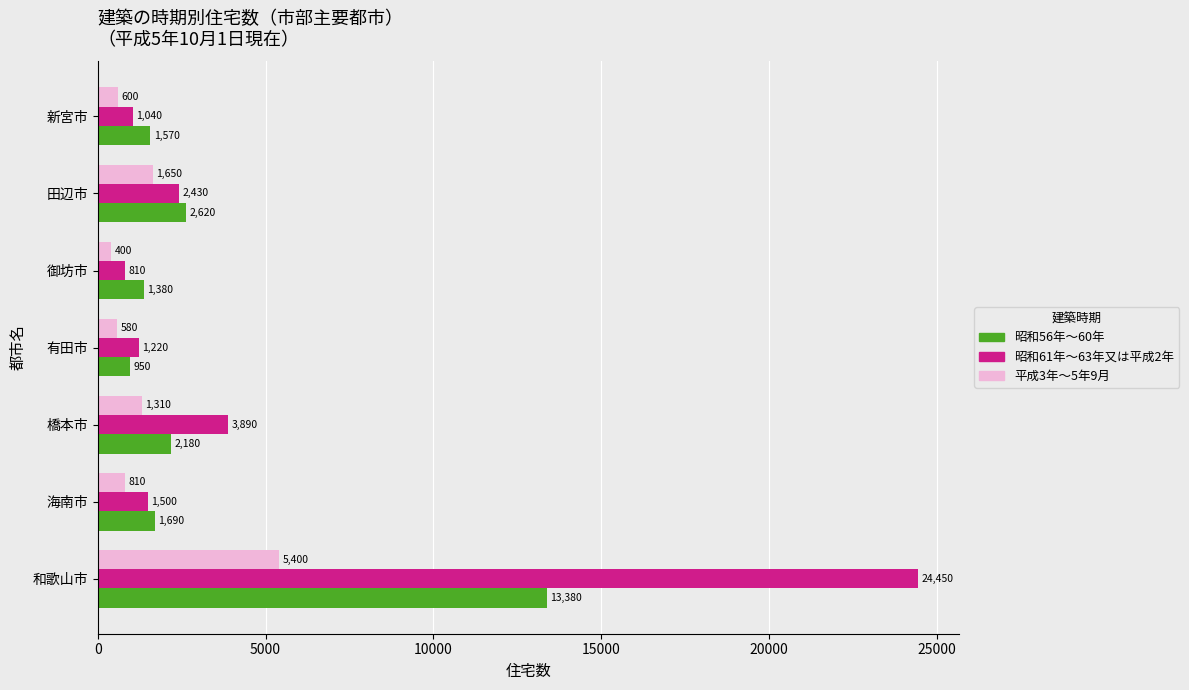

Read the 平成3年～5年9月 value at 有田市.

580